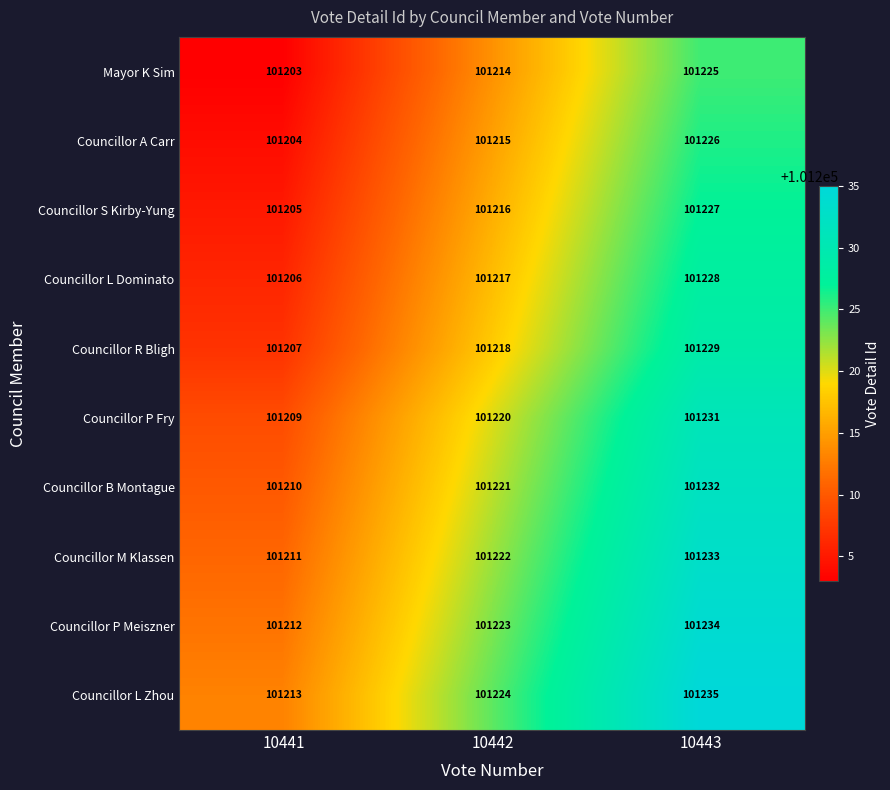

What is the spread (max minus min) of values at 10441?

10